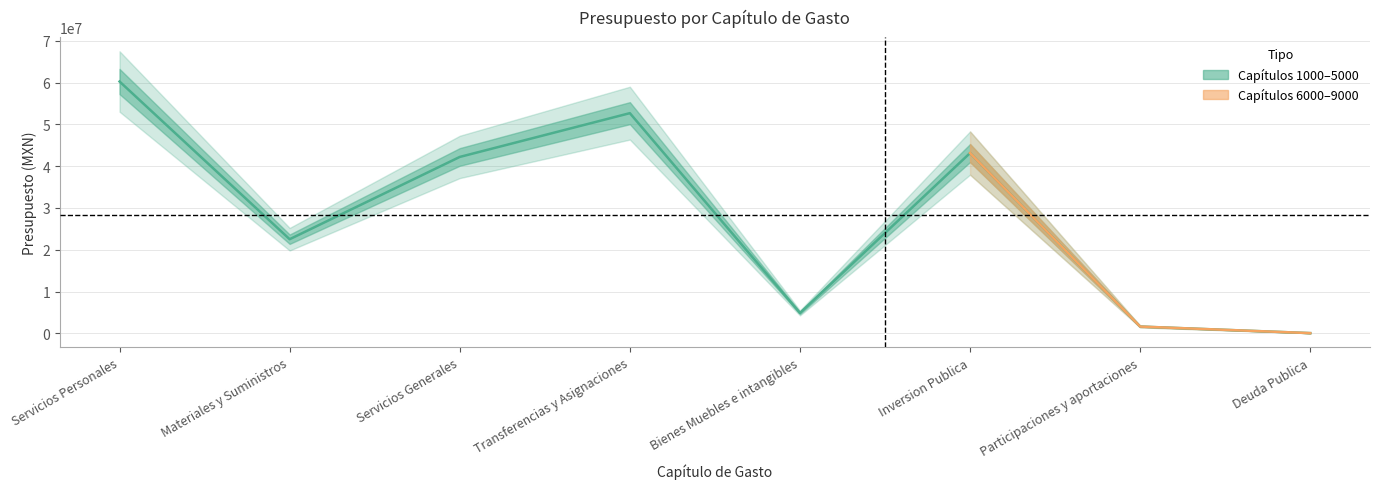

Approximately how many times larger is the value at Bienes Muebles e intangibles compared to Materiales y Suministros?

0.2